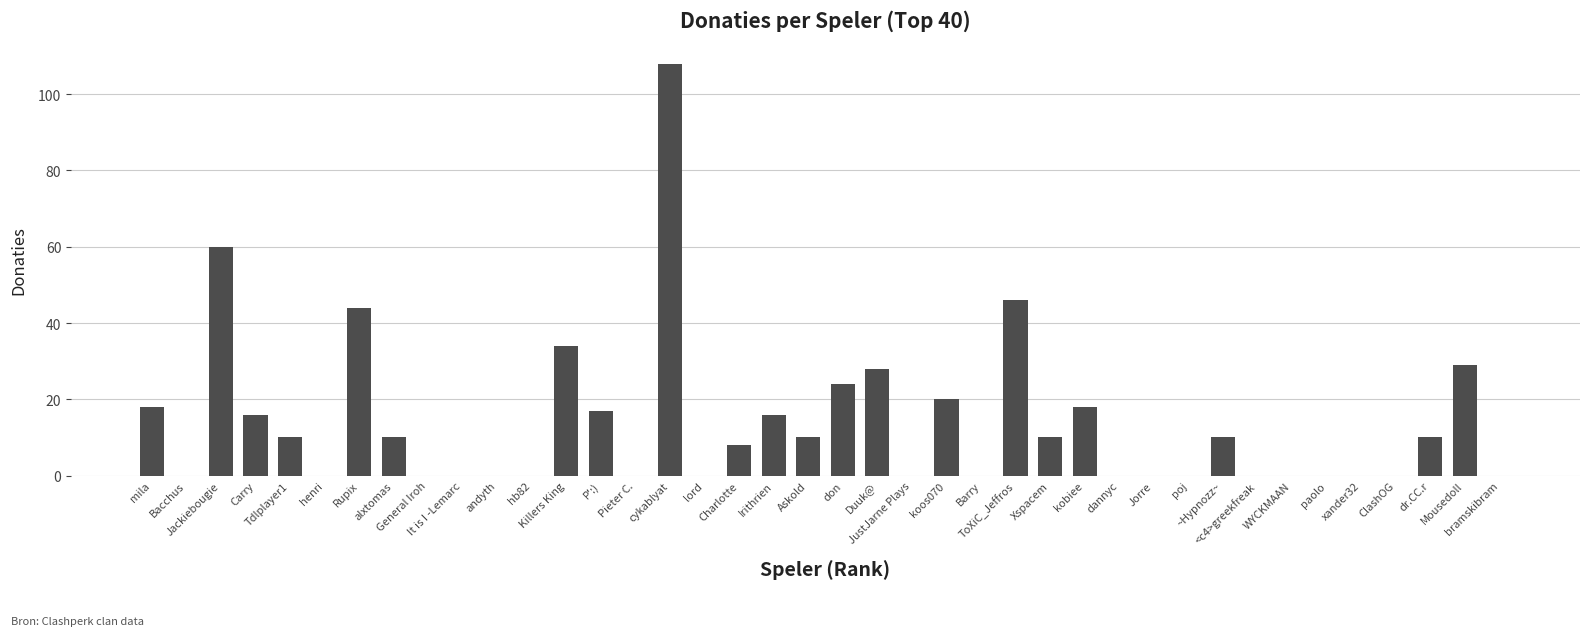

The chart shows a value of 0 at andyth. True or false?

True